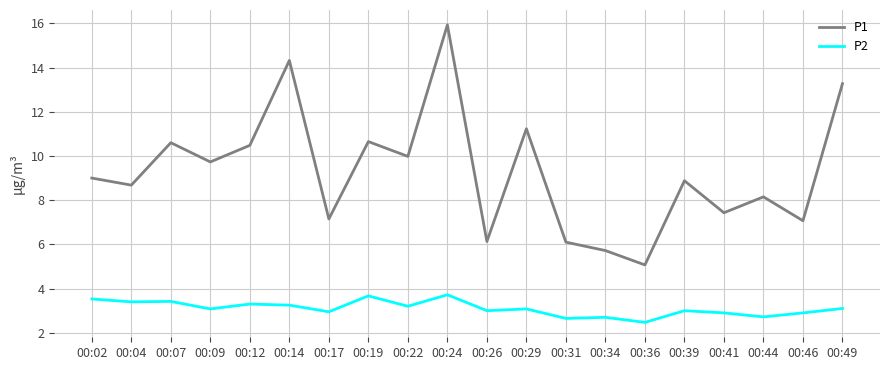

List the series in order of their peak value, highest first.

P1, P2